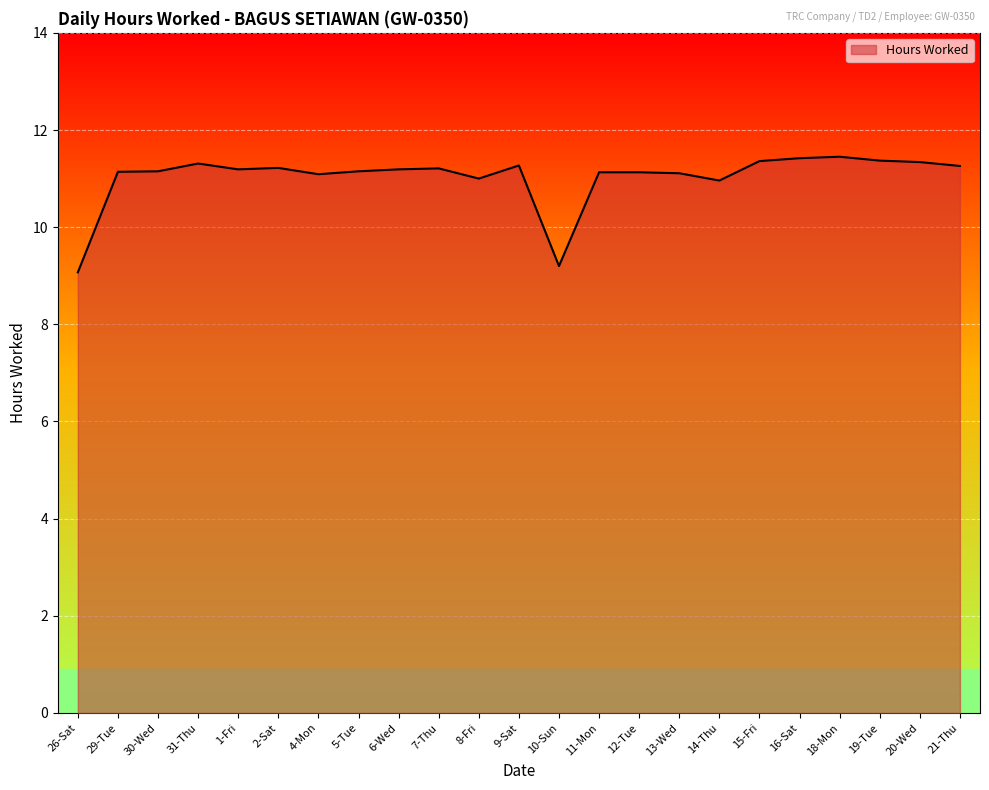

What position from the right is 19-Tue?

3